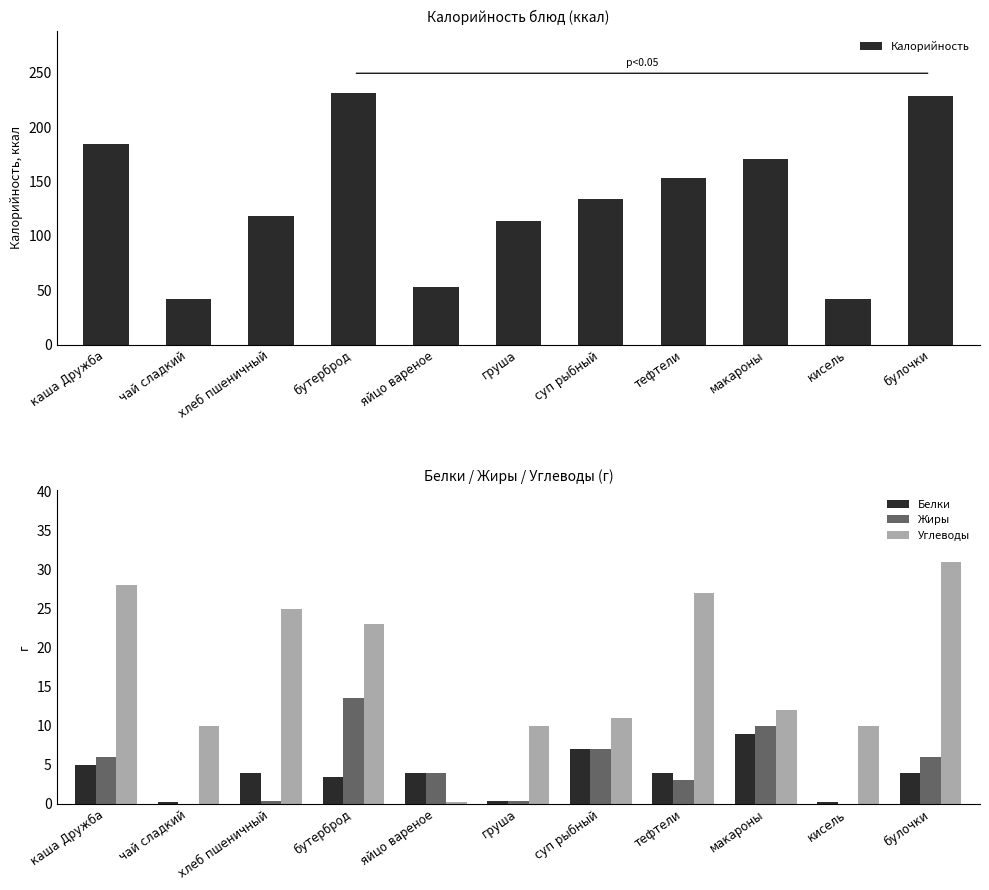

Which category has the highest value across all series?

бутерброд